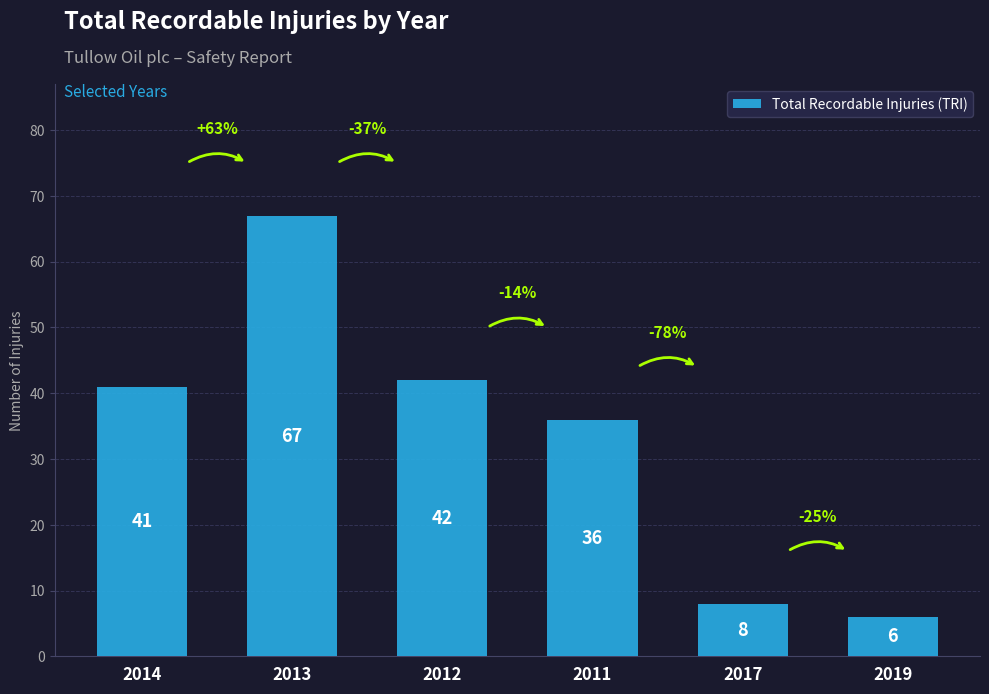

Reading right to left, list all the values displayed in this chart.

2019=6	2017=8	2011=36	2012=42	2013=67	2014=41